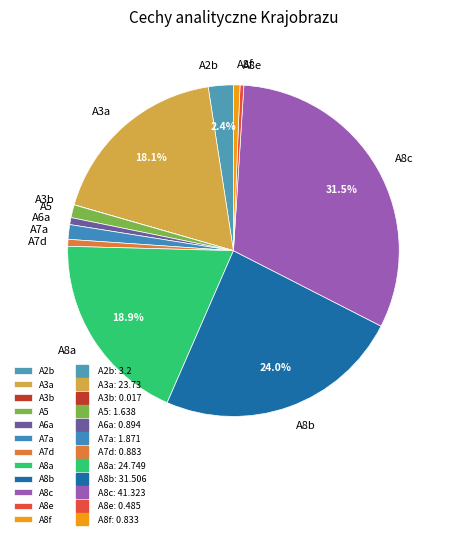

What percentage is NOT represented by A8a?

81.1%